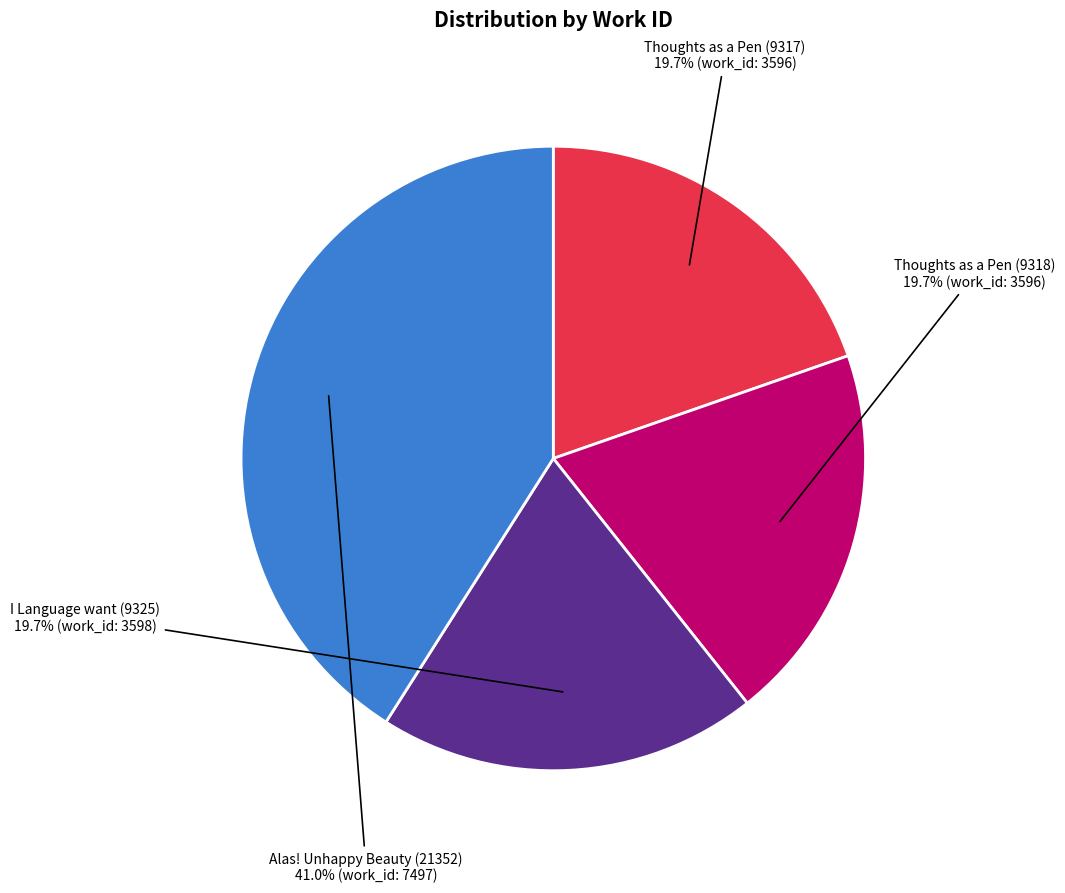

Does Alas! Unhappy Beauty (21352) represent more than half of the total?

No